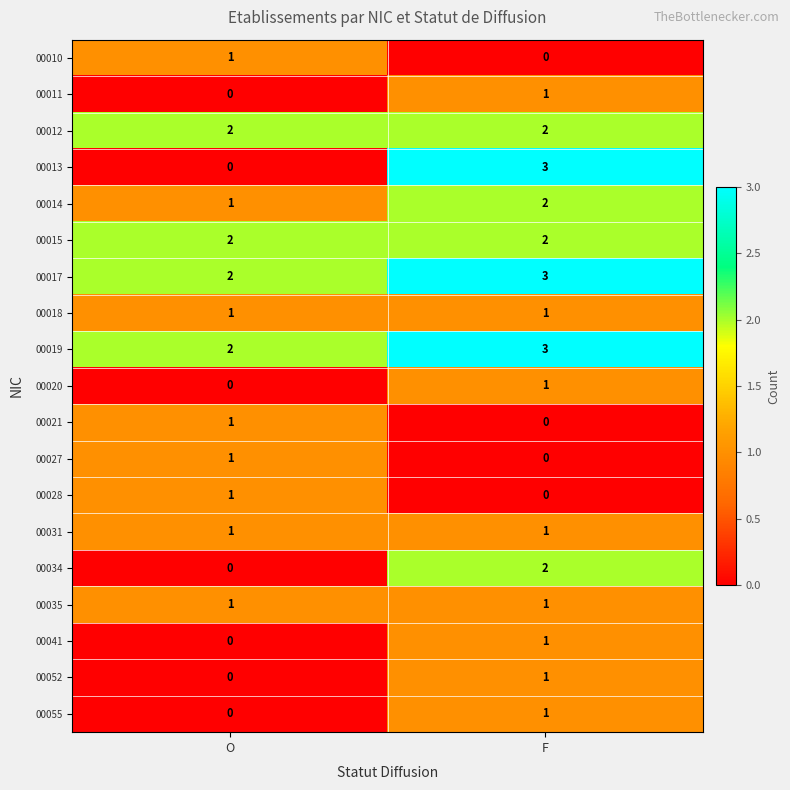

Between O and F, which series saw the biggest shift?

00013